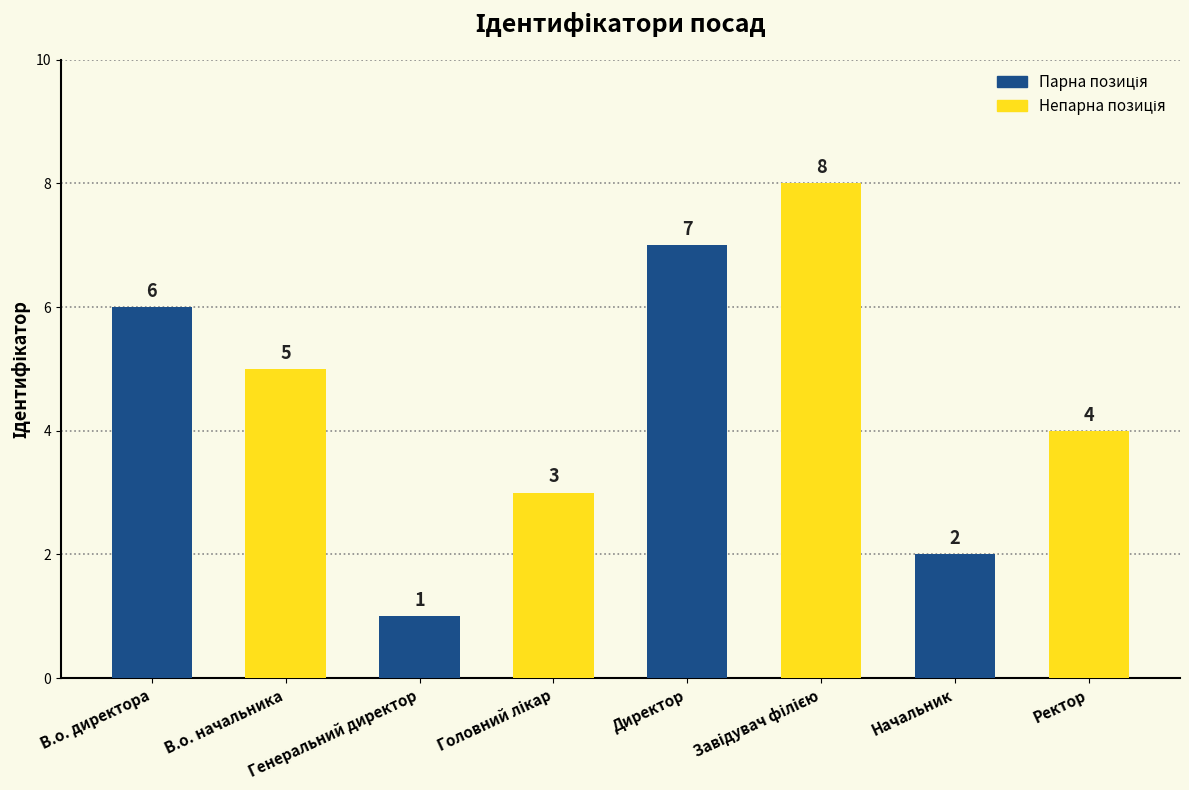

What is the difference between the second highest and minimum values?

6